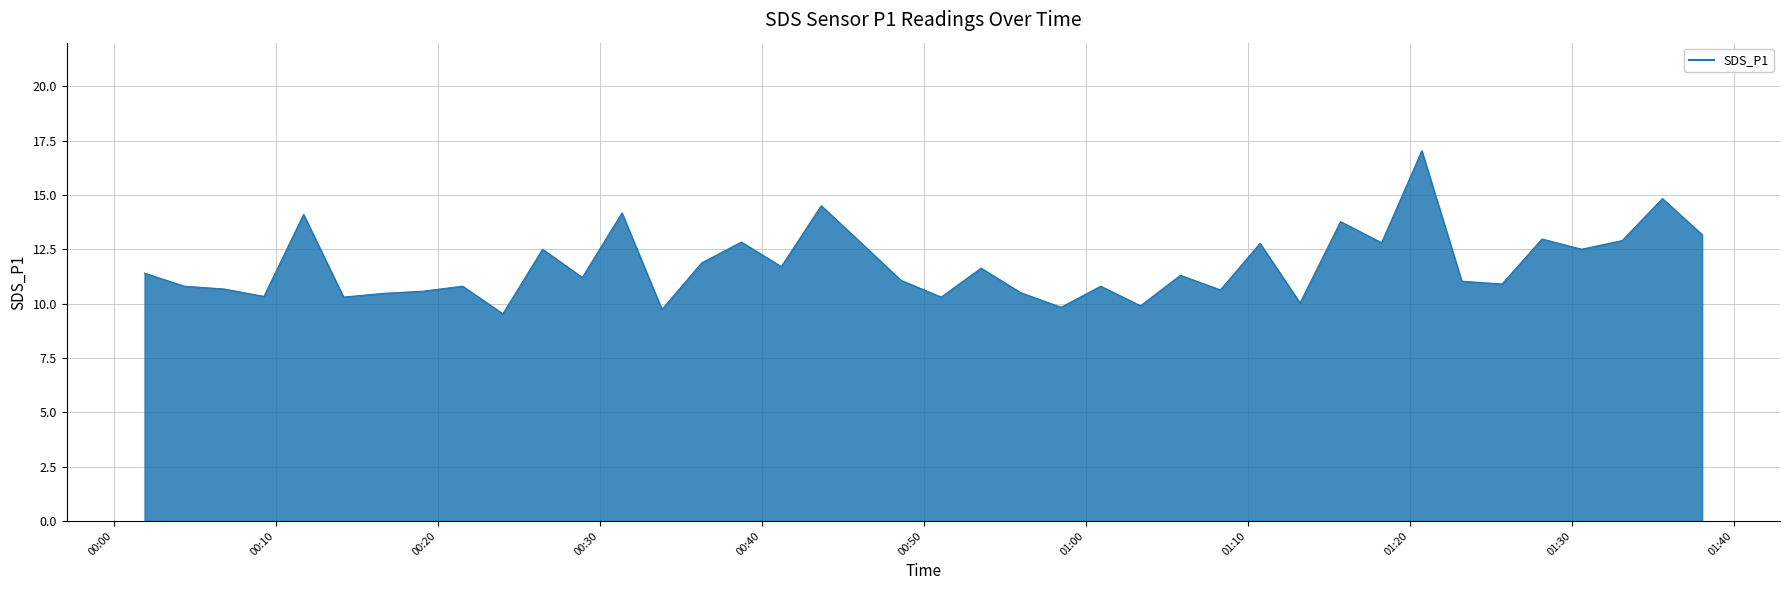

What is the difference between the maximum and minimum values?

7.5